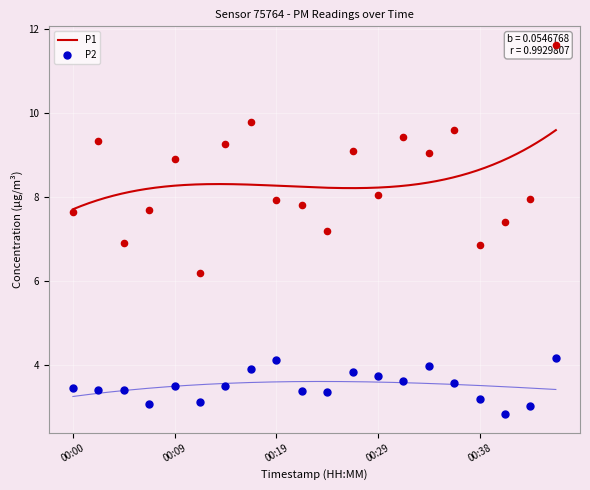

Which series reaches the maximum Y coordinate?

P1